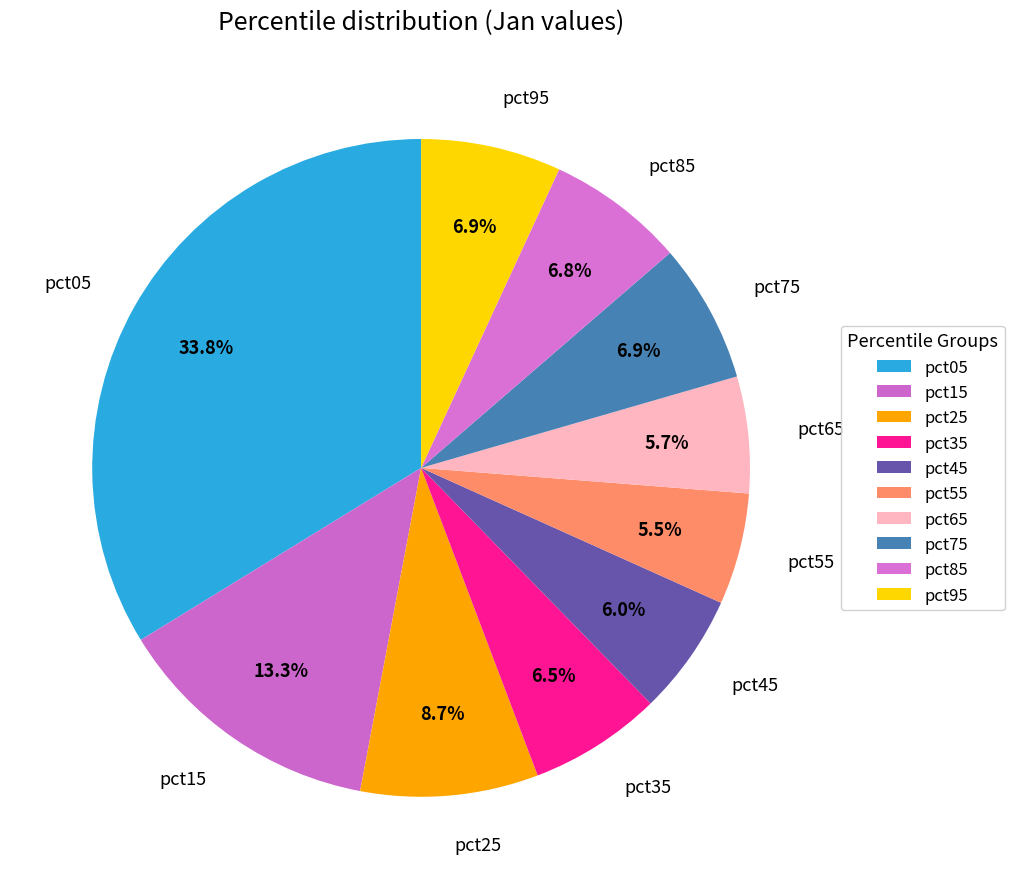

Which category has the biggest portion of the pie?

pct05